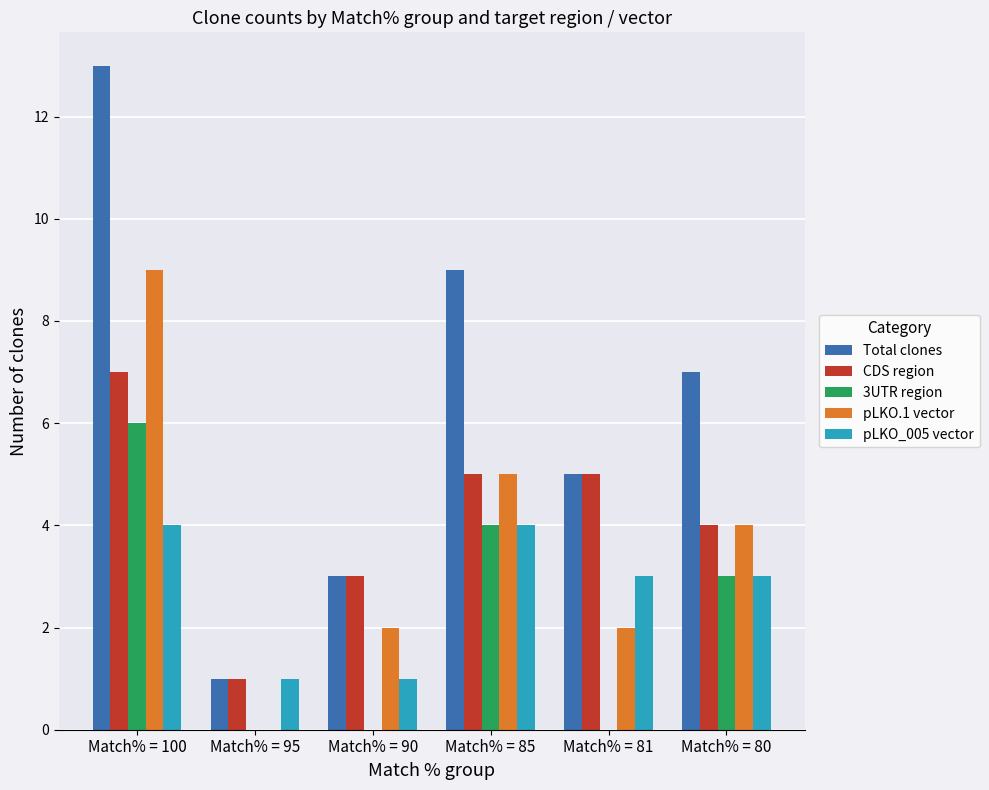

What is the maximum value for CDS region?

7